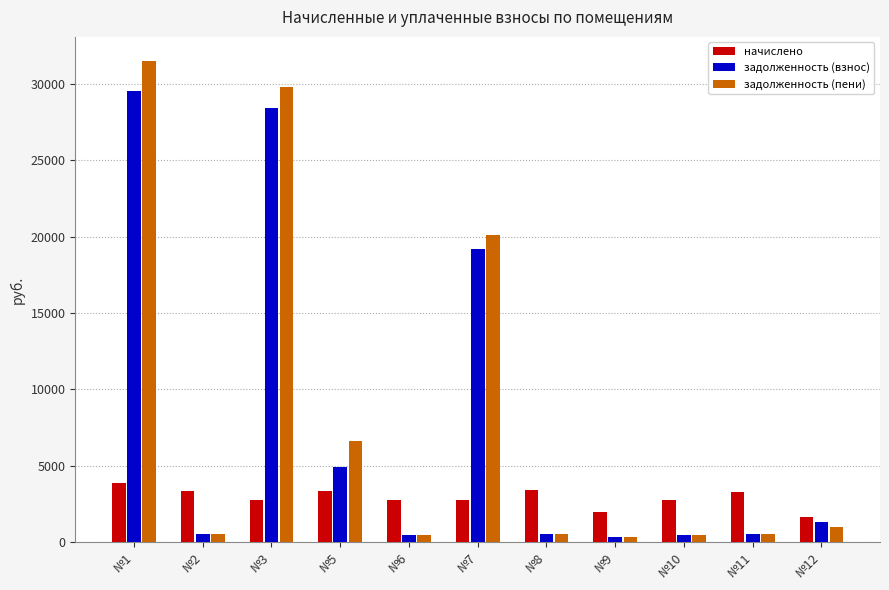

How many bars are there in each group?

3